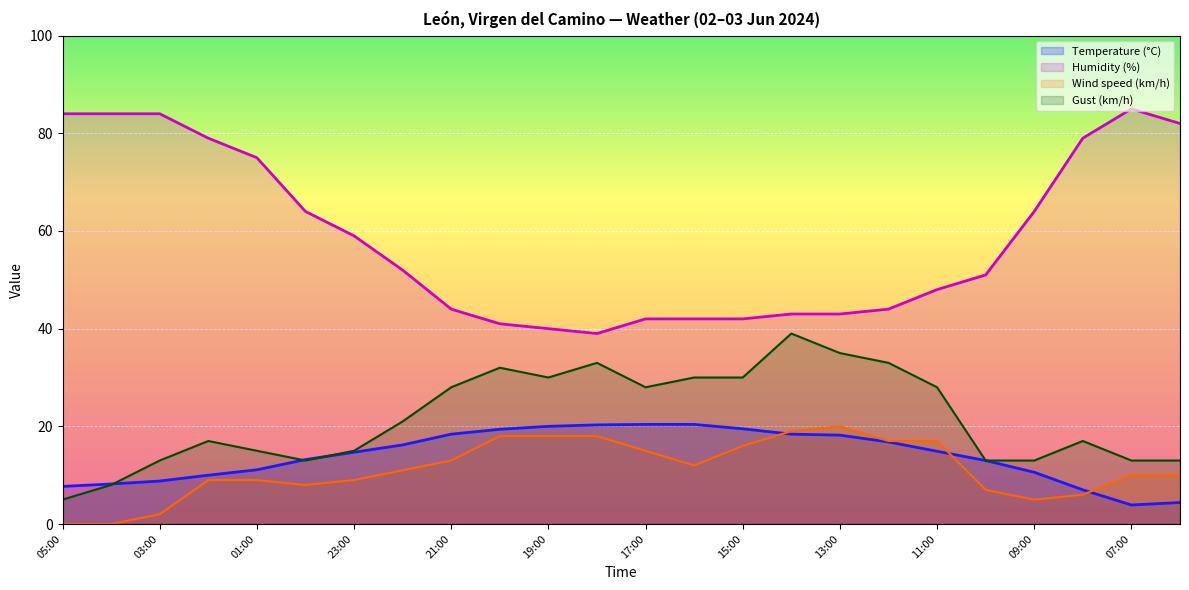

At which label does Gust (km/h) reach its minimum?

05:00